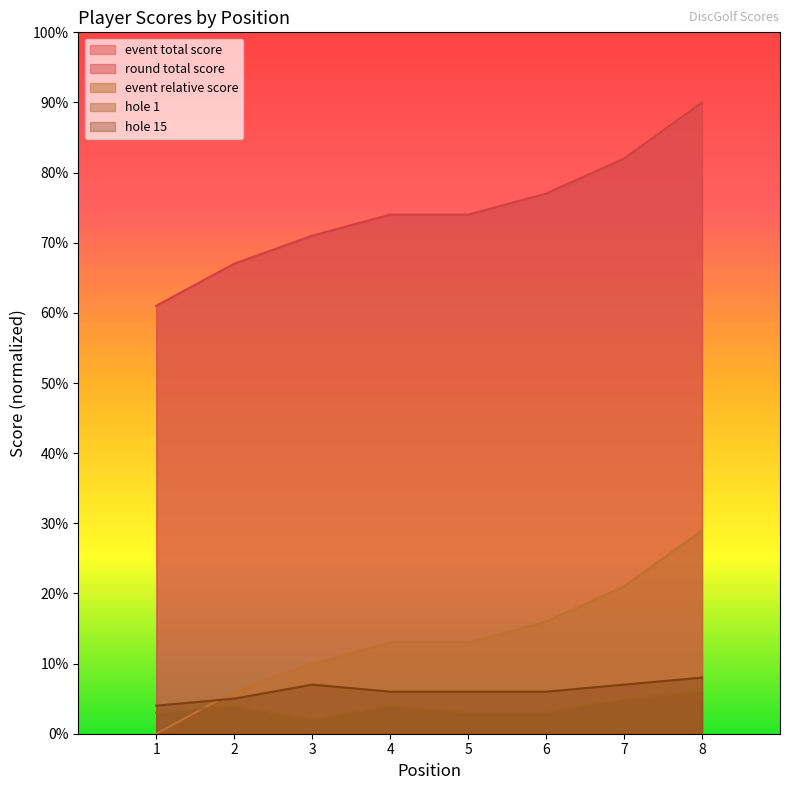

Which has a higher value, 4 or 5?

4